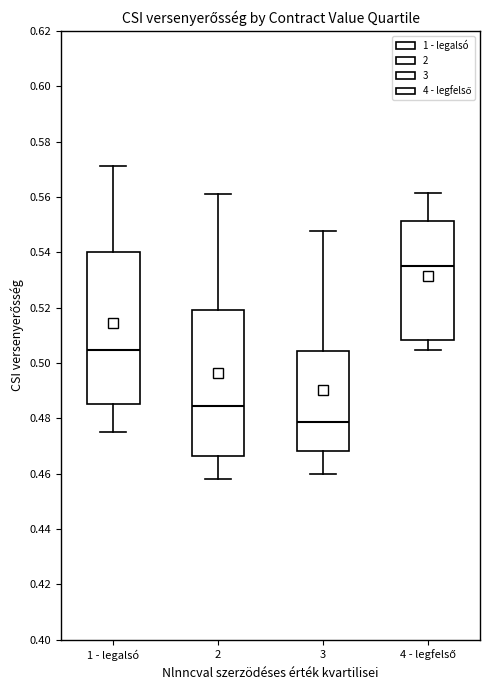

Where is the lower edge of the box for 1 - legalsó on the y-axis? The values are not printed on the chart, so give them approximately, as read against the axis.

0.486